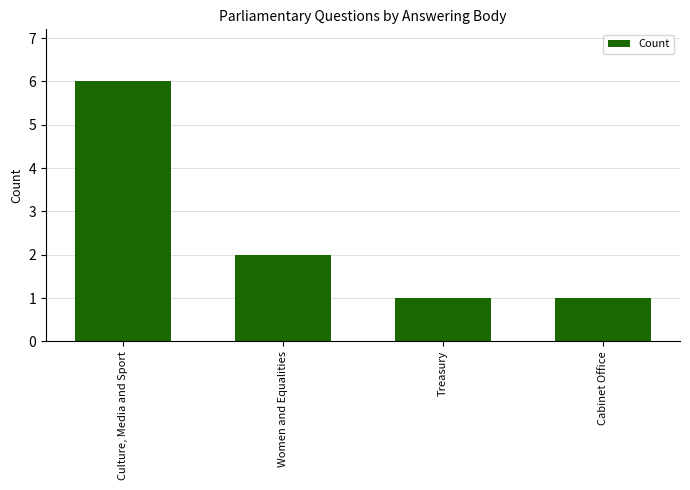

Reading left to right, extract all data points from this chart.

6	2	1	1